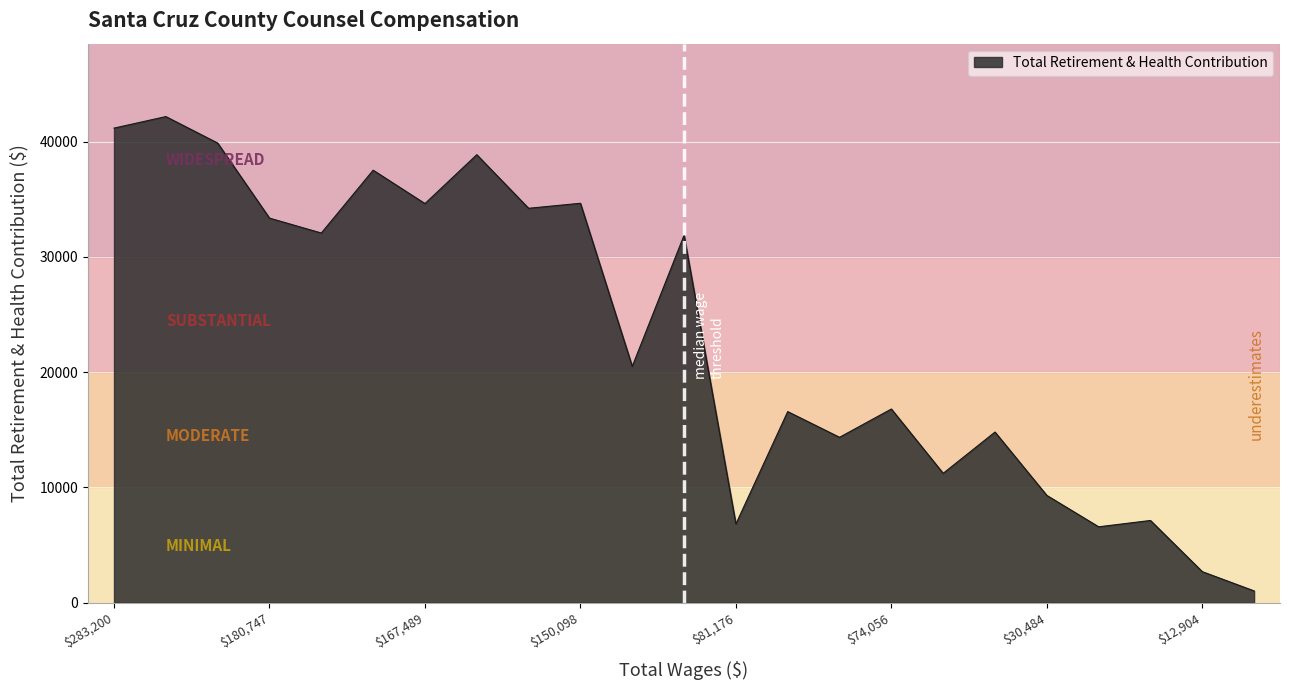

True or false: the data has more than 1 interior local peaks.

True